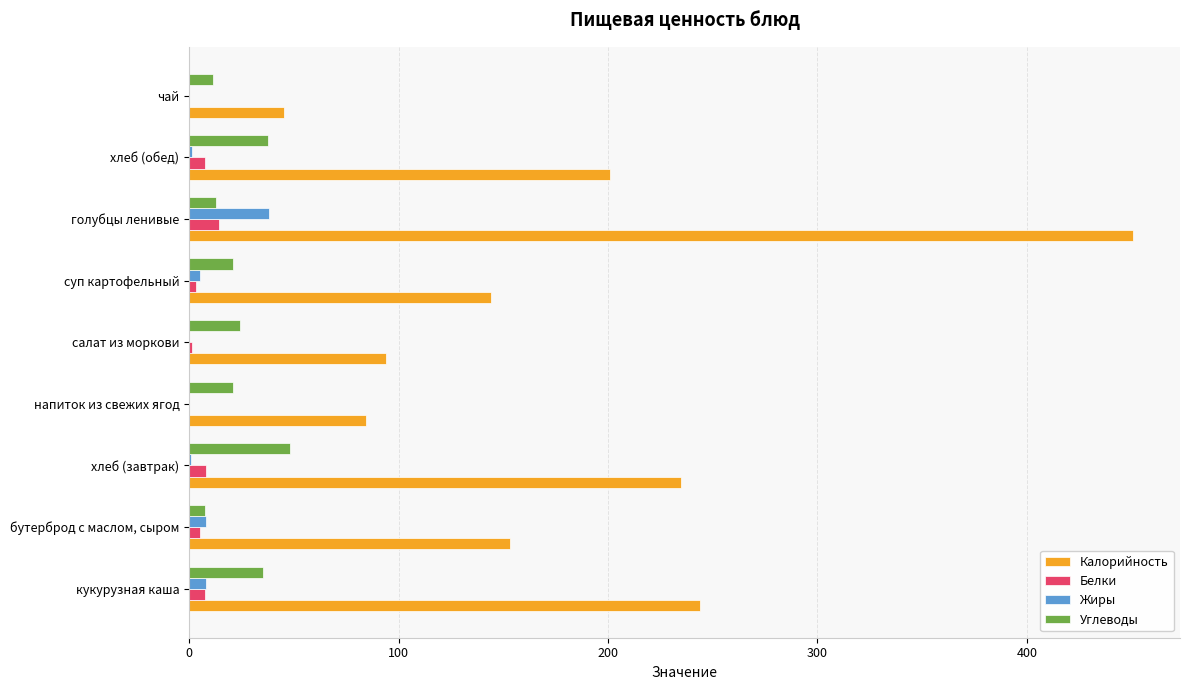

What is the sum of all Углеводы values?

219.0